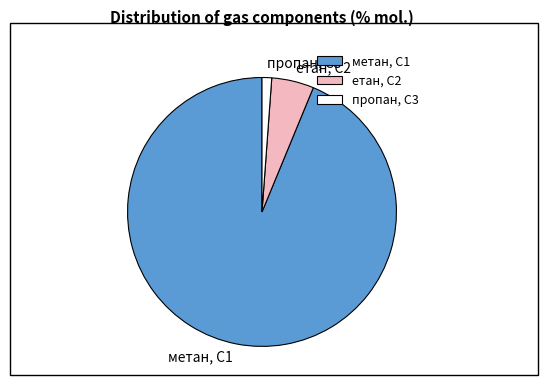

Is the sum of метан, С1 and етан, С2 greater than half?

Yes